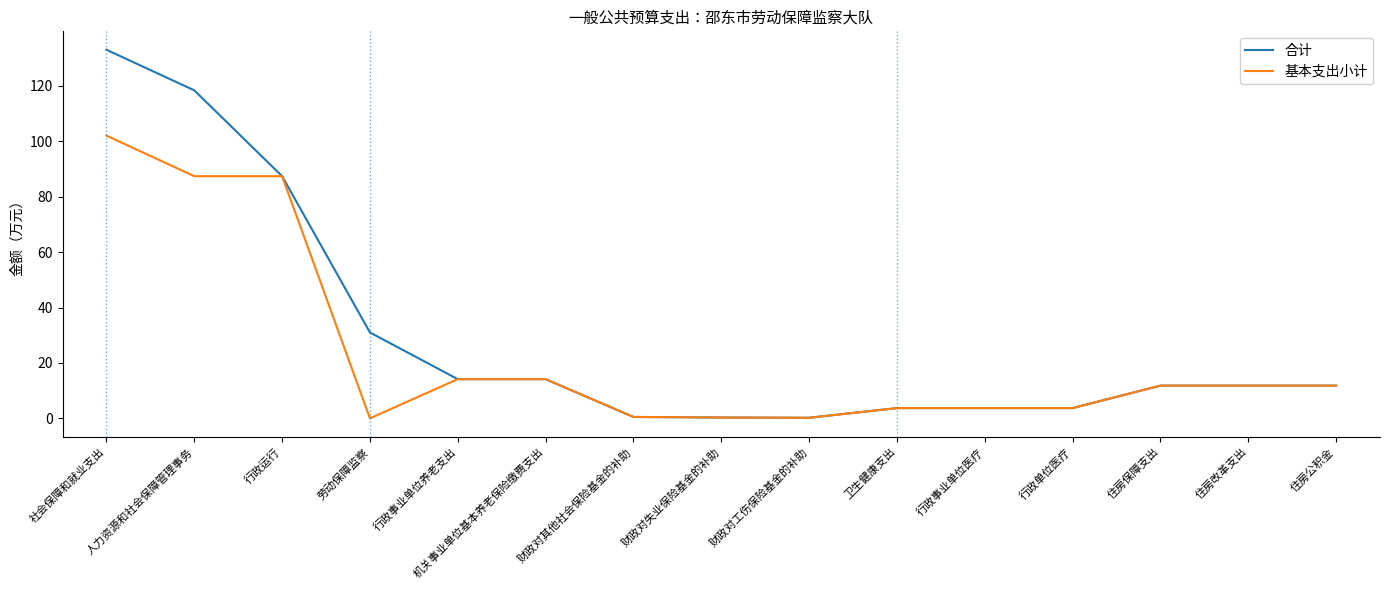

What is the sum of the 合计 values at 行政事业单位养老支出 and 劳动保障监察?

45.1